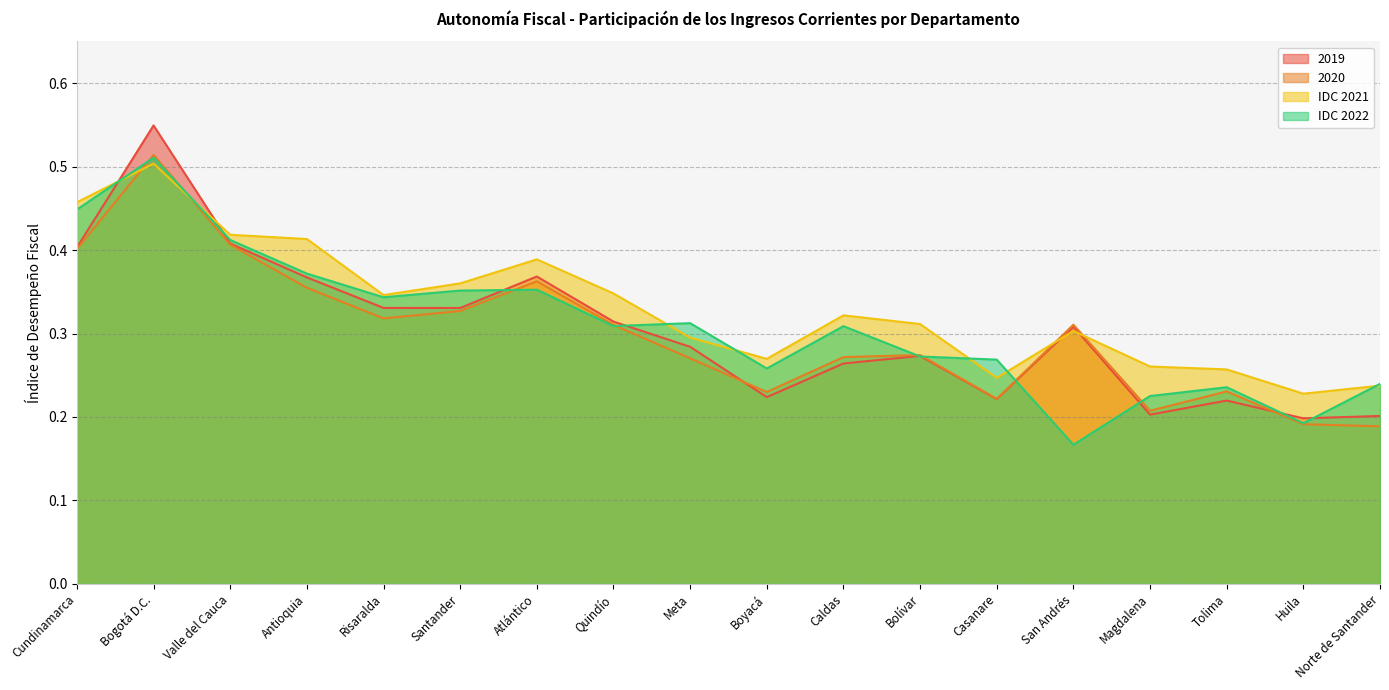

Reading left to right, extract all data points from this chart.

2019: Cundinamarca=0.4	Bogotá D.C.=0.5	Valle del Cauca=0.4	Antioquia=0.4	Risaralda=0.3	Santander=0.3	Atlántico=0.4	Quindío=0.3	Meta=0.3	Boyacá=0.2	Caldas=0.3	Bolívar=0.3	Casanare=0.2	San Andrés=0.3	Magdalena=0.2	Tolima=0.2	Huila=0.2	Norte de Santander=0.2
2020: Cundinamarca=0.4	Bogotá D.C.=0.5	Valle del Cauca=0.4	Antioquia=0.4	Risaralda=0.3	Santander=0.3	Atlántico=0.4	Quindío=0.3	Meta=0.3	Boyacá=0.2	Caldas=0.3	Bolívar=0.3	Casanare=0.2	San Andrés=0.3	Magdalena=0.2	Tolima=0.2	Huila=0.2	Norte de Santander=0.2
IDC 2021: Cundinamarca=0.5	Bogotá D.C.=0.5	Valle del Cauca=0.4	Antioquia=0.4	Risaralda=0.3	Santander=0.4	Atlántico=0.4	Quindío=0.3	Meta=0.3	Boyacá=0.3	Caldas=0.3	Bolívar=0.3	Casanare=0.2	San Andrés=0.3	Magdalena=0.3	Tolima=0.3	Huila=0.2	Norte de Santander=0.2
IDC 2022: Cundinamarca=0.4	Bogotá D.C.=0.5	Valle del Cauca=0.4	Antioquia=0.4	Risaralda=0.3	Santander=0.4	Atlántico=0.4	Quindío=0.3	Meta=0.3	Boyacá=0.3	Caldas=0.3	Bolívar=0.3	Casanare=0.3	San Andrés=0.2	Magdalena=0.2	Tolima=0.2	Huila=0.2	Norte de Santander=0.2